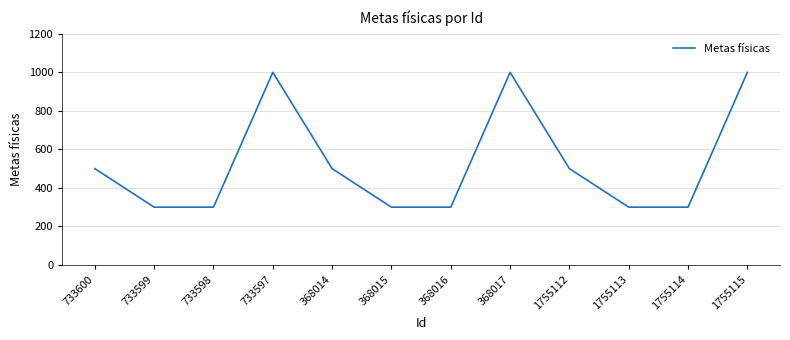

What is the difference between the maximum and minimum values?

700